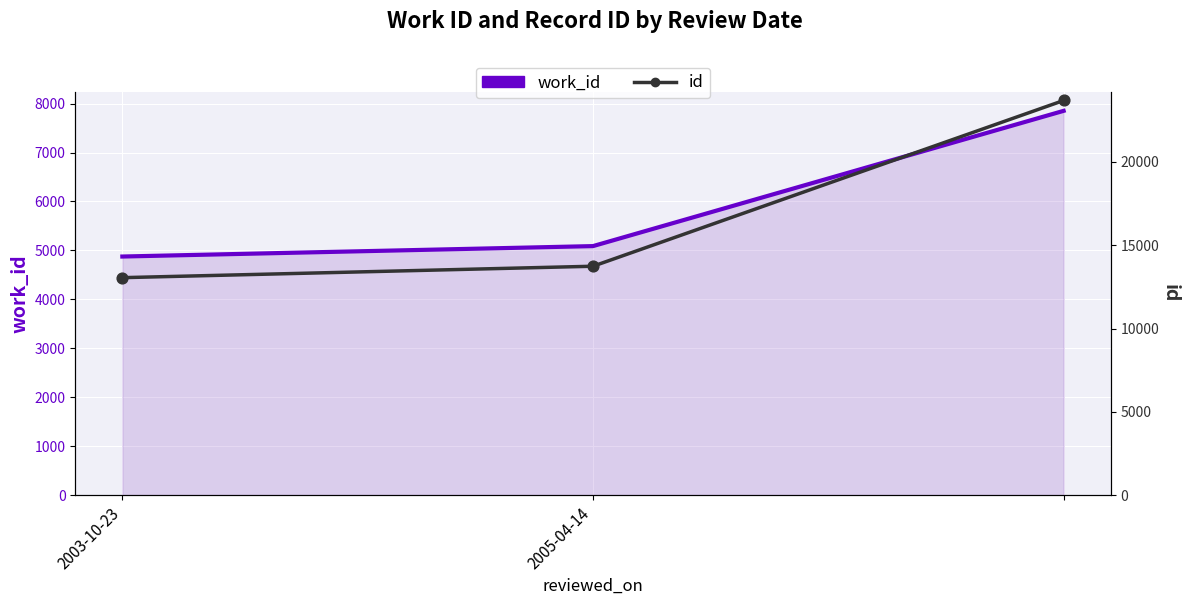

What are all the series names shown in the legend?

work_id, id